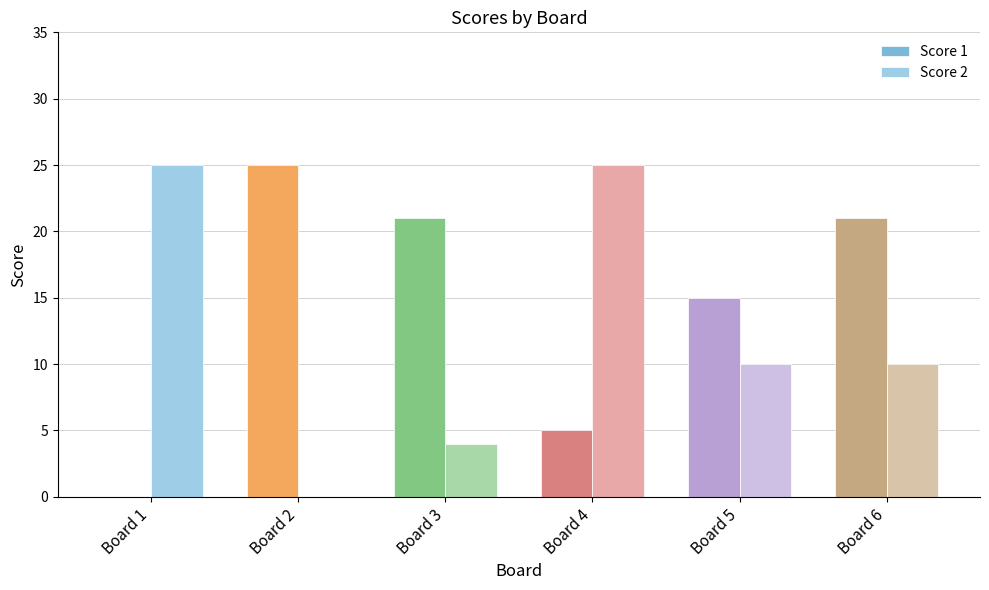

Which series has the largest total across all categories?

Score 1